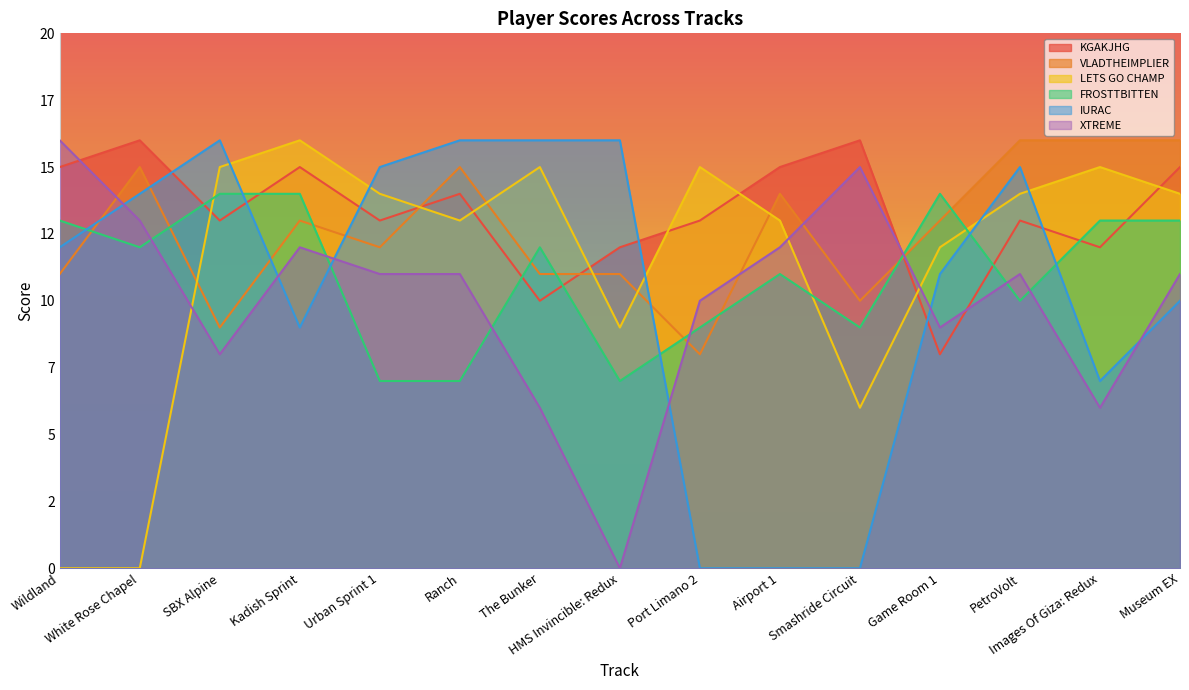

What is the label of the 11th point from the right?

Urban Sprint 1